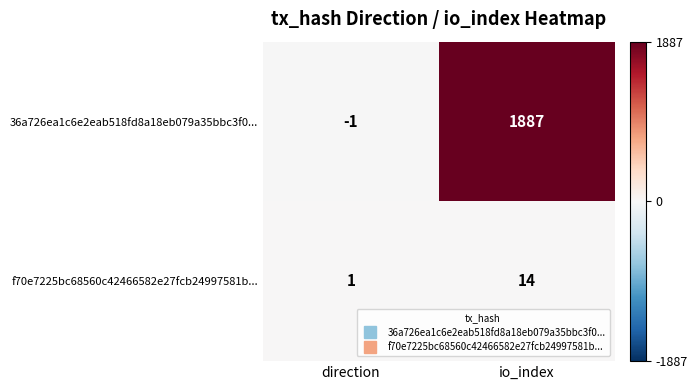

Reading left to right, list all the values displayed in this chart.

36a726ea1c6e2eab518fd8a18eb079a35bbc3f0...: direction=-1	io_index=1887
f70e7225bc68560c42466582e27fcb24997581b...: direction=1	io_index=14